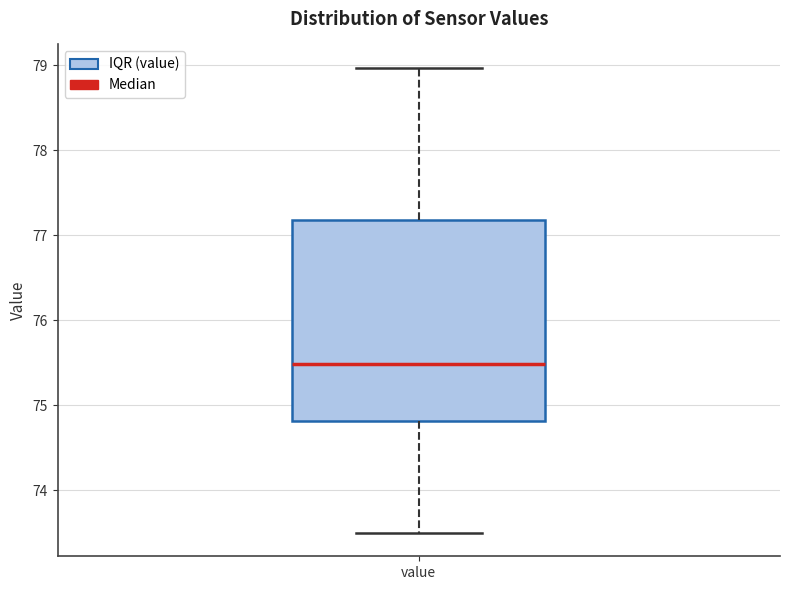

Where is the upper edge of the box for value on the y-axis? The values are not printed on the chart, so give them approximately, as read against the axis.

77.2